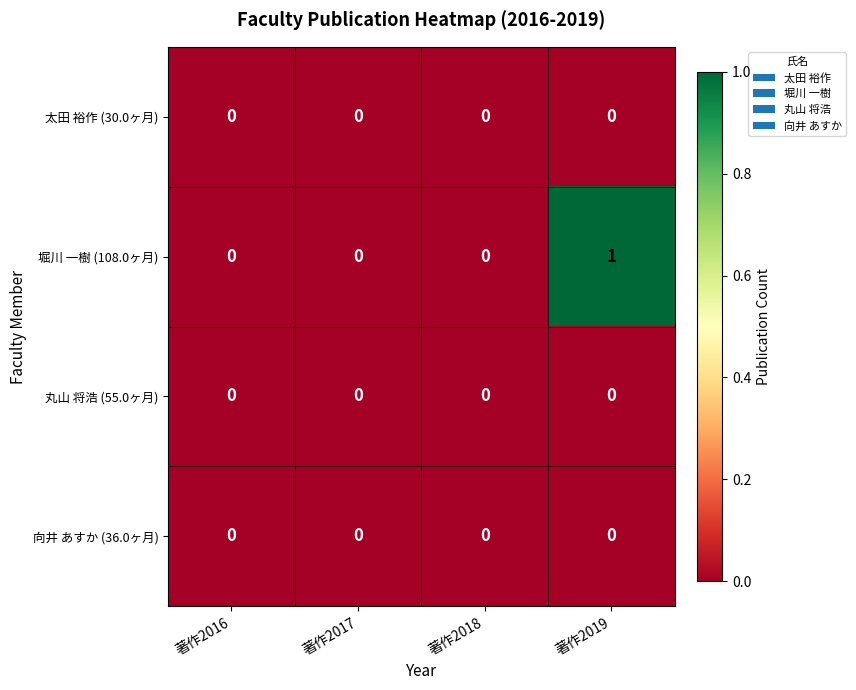

Is it true that 丸山 将浩 (55.0ヶ月) equals 0 at 著作2016?

True